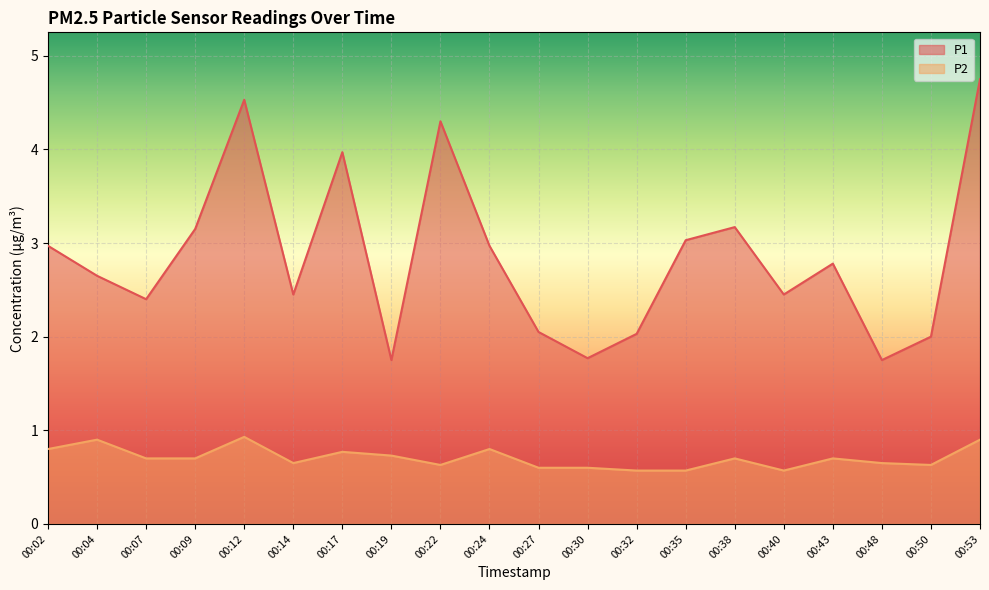

What is the difference between the second highest and minimum values in the P1 series?

2.8